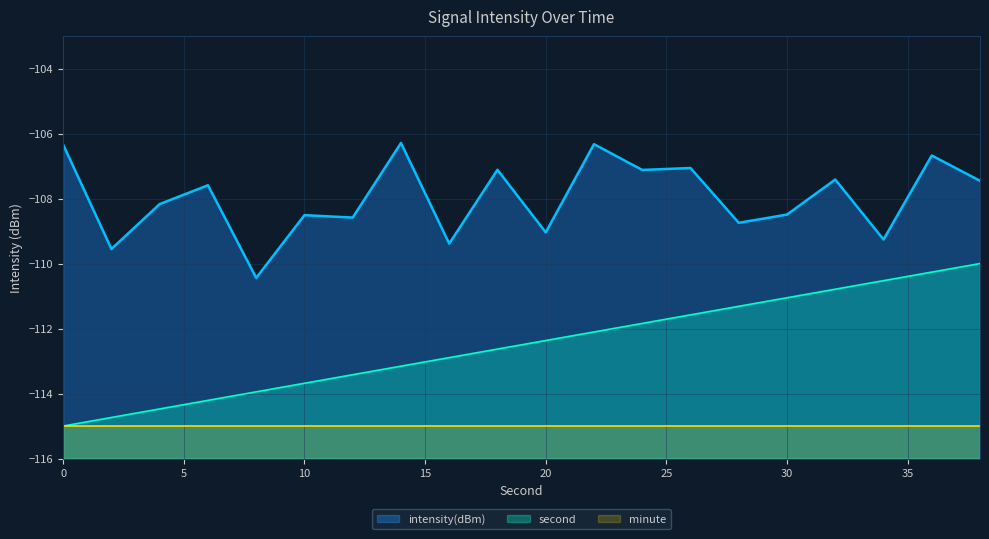

What is the minimum value for minute?

-115.0